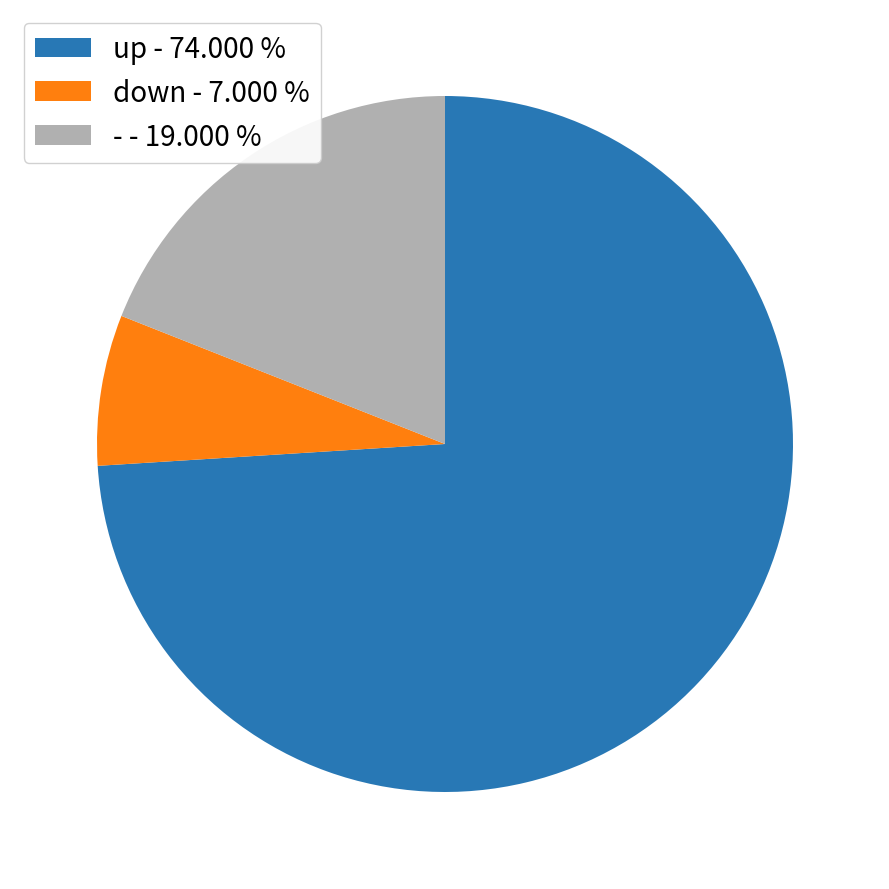

Does any single category account for the majority?

Yes